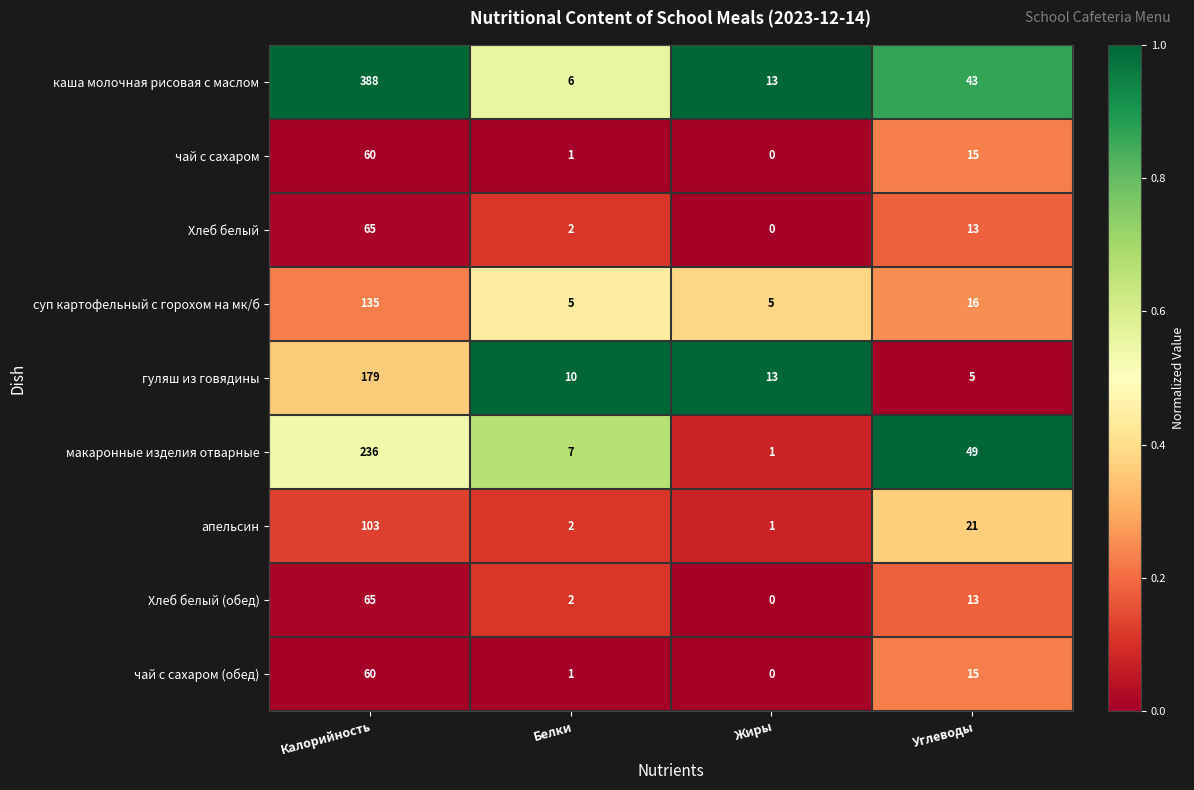

Which category has the highest value in the макаронные изделия отварные series?

Калорийность